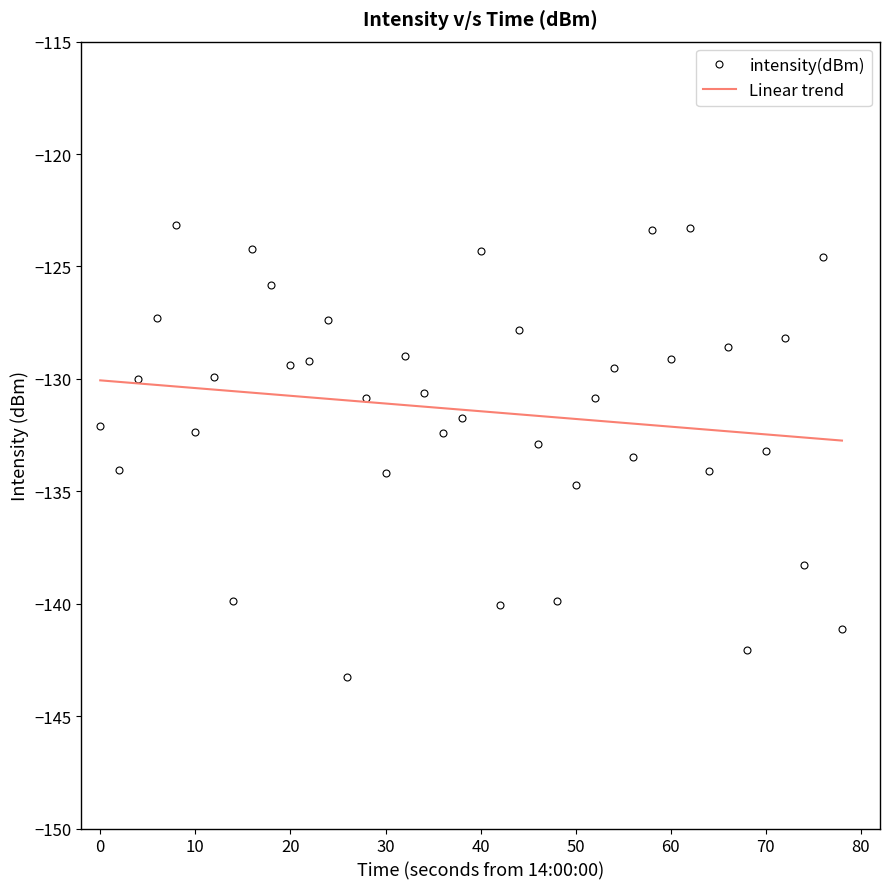

How many categories are shown in the chart?

40